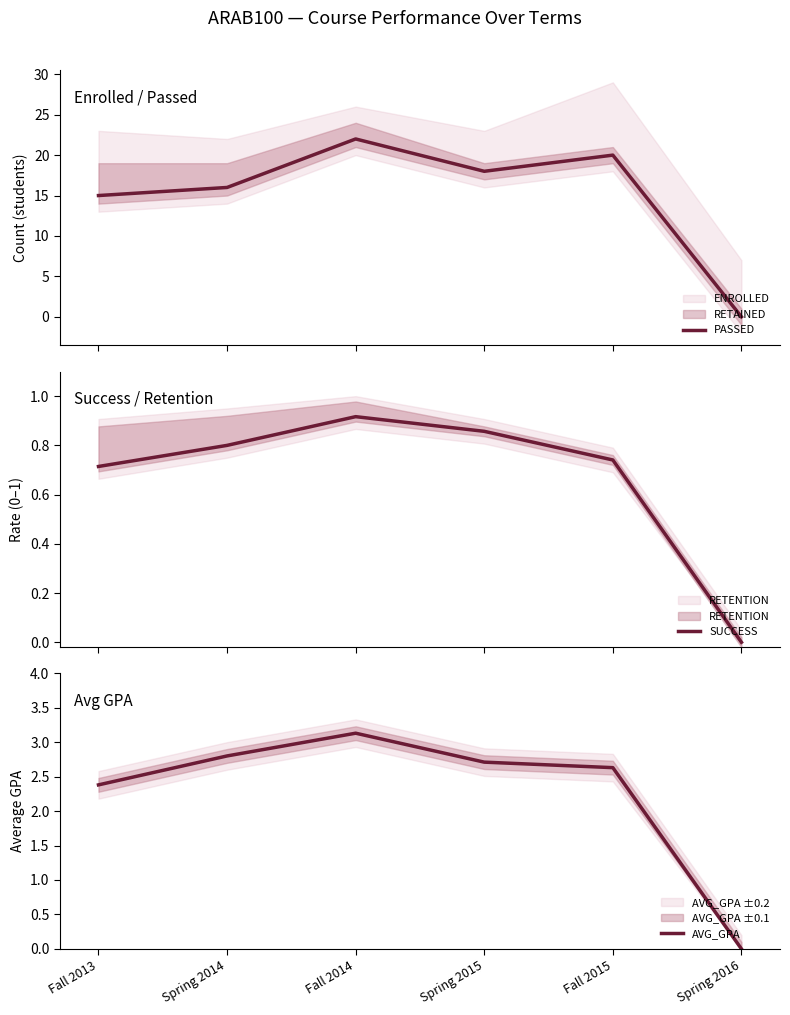

Reading left to right, transcribe all the data shown in this chart.

PASSED: 15.0	16.0	22.0	18.0	20.0	0.0
SUCCESS: 0.7	0.8	0.9	0.9	0.7	0.0
AVG_GPA: 2.4	2.8	3.1	2.7	2.6	0.0